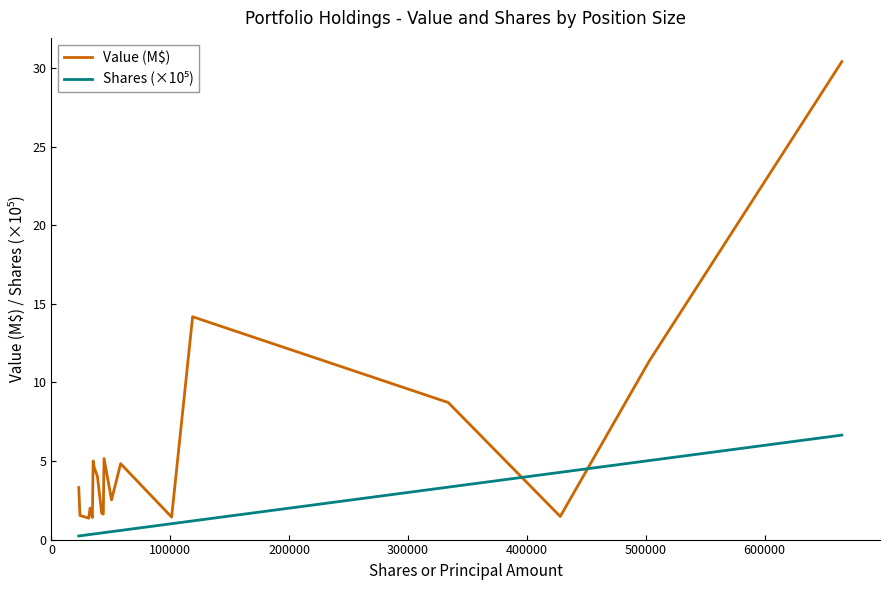

What is the maximum value for Value (M$)?

30.4